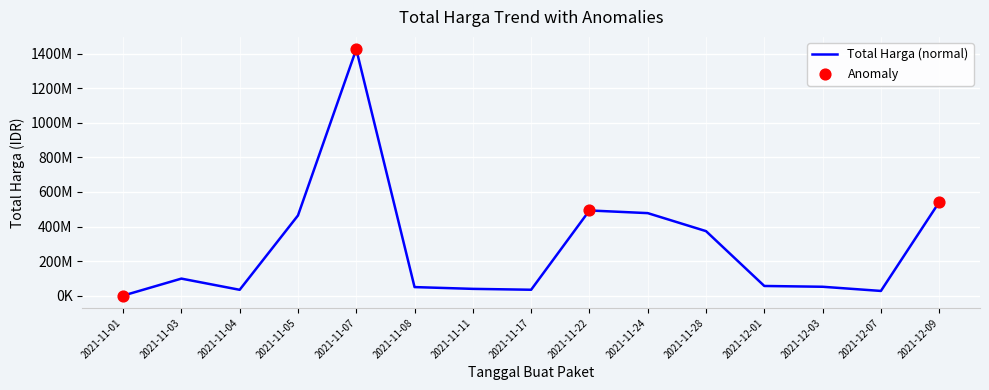

What is the change in value from 2021-11-05 to 2021-11-24?

+13597900